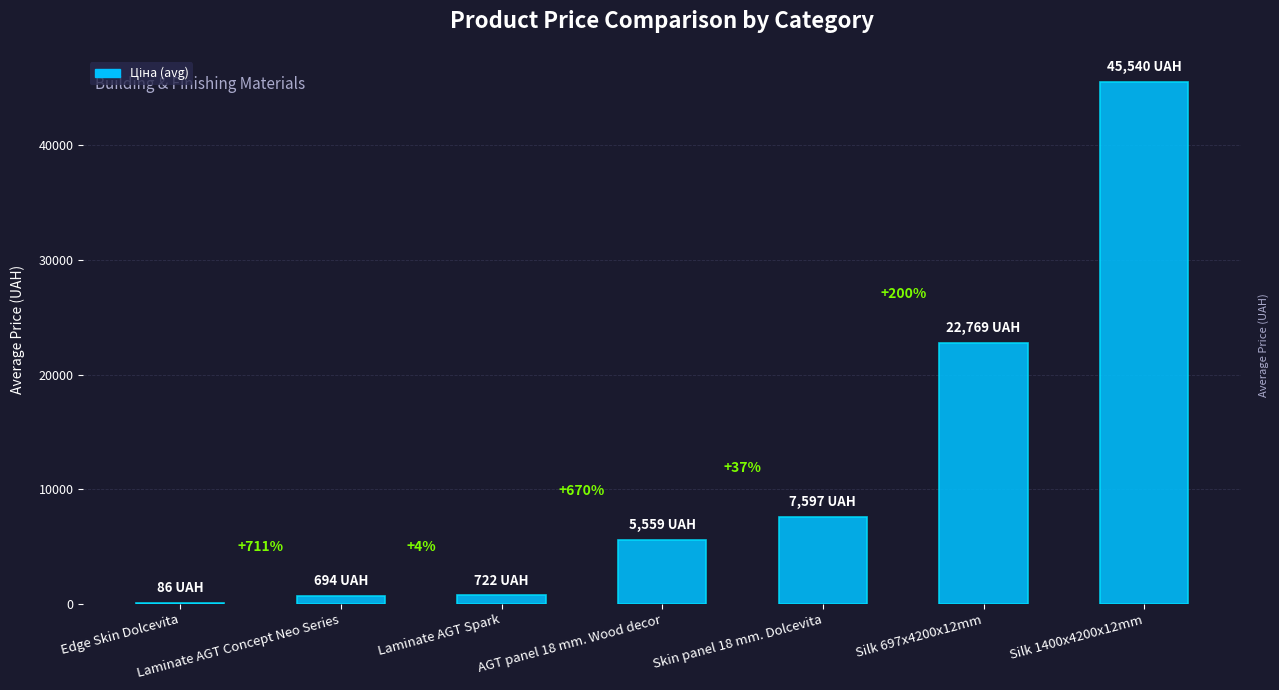

At which category does the chart reach its minimum across all series?

Edge Skin Dolcevita